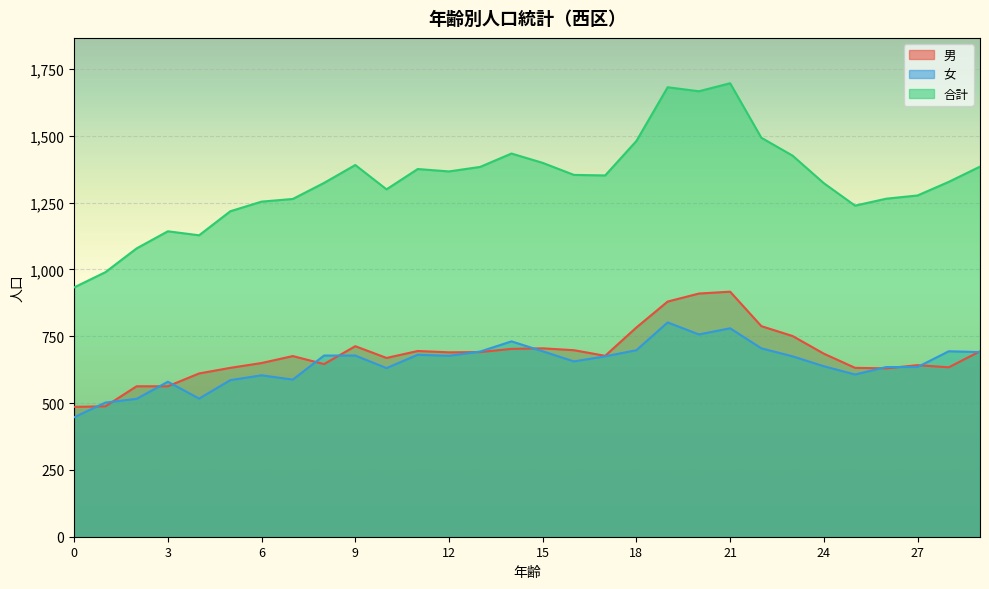

What is the minimum value shown in the chart?

447